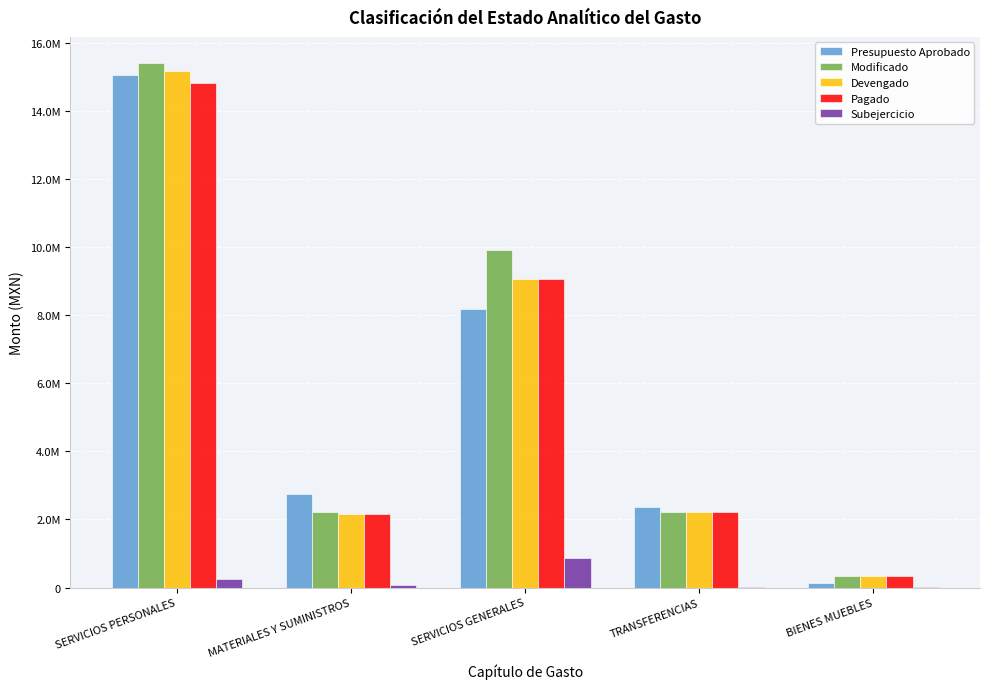

Reading right to left, extract all data points from this chart.

Presupuesto Aprobado: BIENES MUEBLES=127522.0	TRANSFERENCIAS=2365057.4	SERVICIOS GENERALES=8177825.1	MATERIALES Y SUMINISTROS=2737609.6	SERVICIOS PERSONALES=15077505.9
Modificado: BIENES MUEBLES=330685.5	TRANSFERENCIAS=2221994.0	SERVICIOS GENERALES=9915698.6	MATERIALES Y SUMINISTROS=2224734.7	SERVICIOS PERSONALES=15419576.7
Devengado: BIENES MUEBLES=324665.8	TRANSFERENCIAS=2221485.8	SERVICIOS GENERALES=9059183.8	MATERIALES Y SUMINISTROS=2154264.3	SERVICIOS PERSONALES=15181171.4
Pagado: BIENES MUEBLES=324665.8	TRANSFERENCIAS=2221485.8	SERVICIOS GENERALES=9059183.8	MATERIALES Y SUMINISTROS=2154264.3	SERVICIOS PERSONALES=14820043.8
Subejercicio: BIENES MUEBLES=6019.6	TRANSFERENCIAS=508.2	SERVICIOS GENERALES=856514.8	MATERIALES Y SUMINISTROS=70470.3	SERVICIOS PERSONALES=238405.3